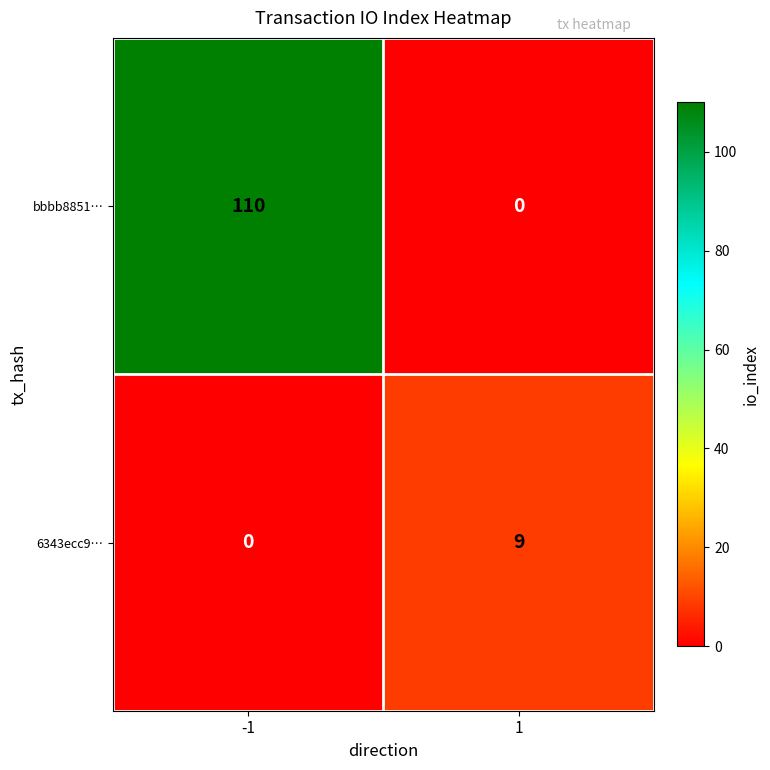

True or false: 6343ecc9… has a value of 2 at 1.

False